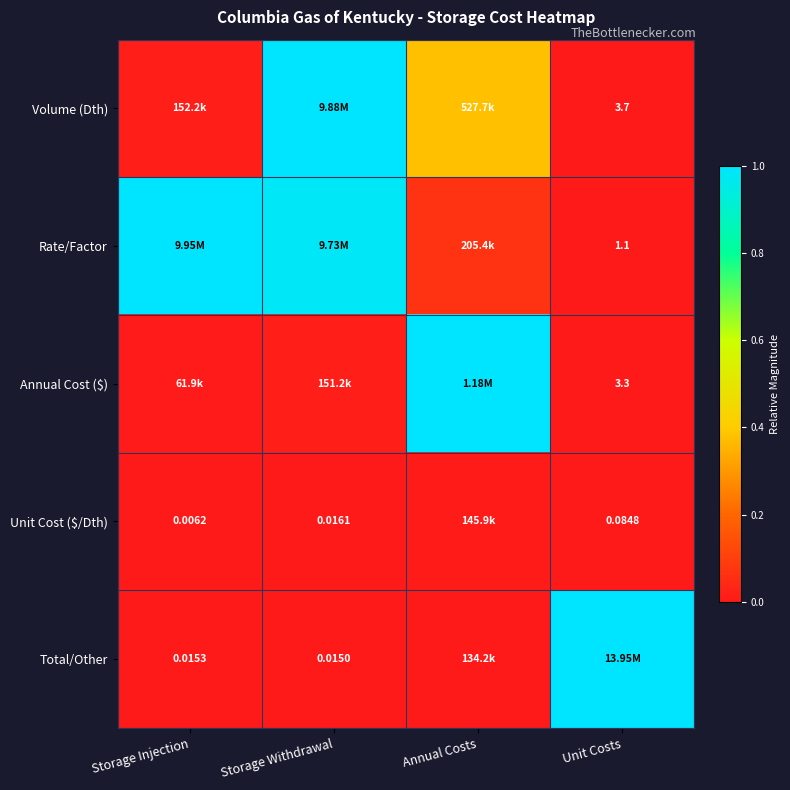

What is the difference between the highest and lowest values at Annual Costs?

1.0